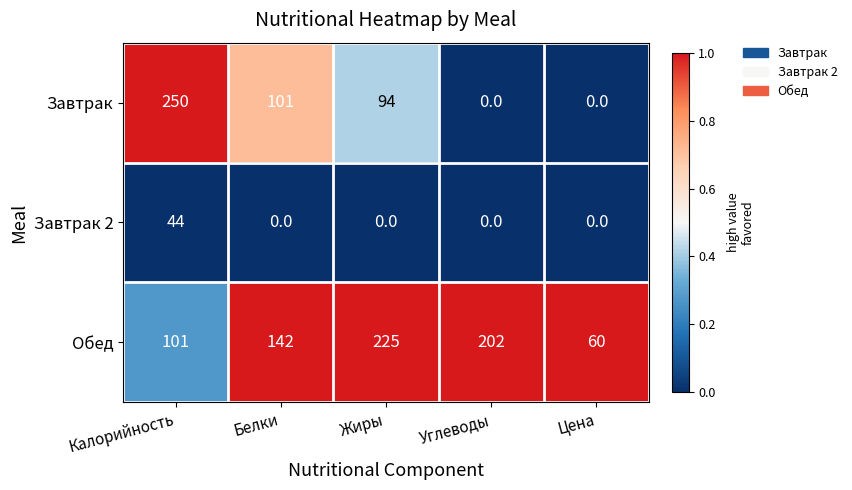

Which series has the widest spread of values?

Завтрак